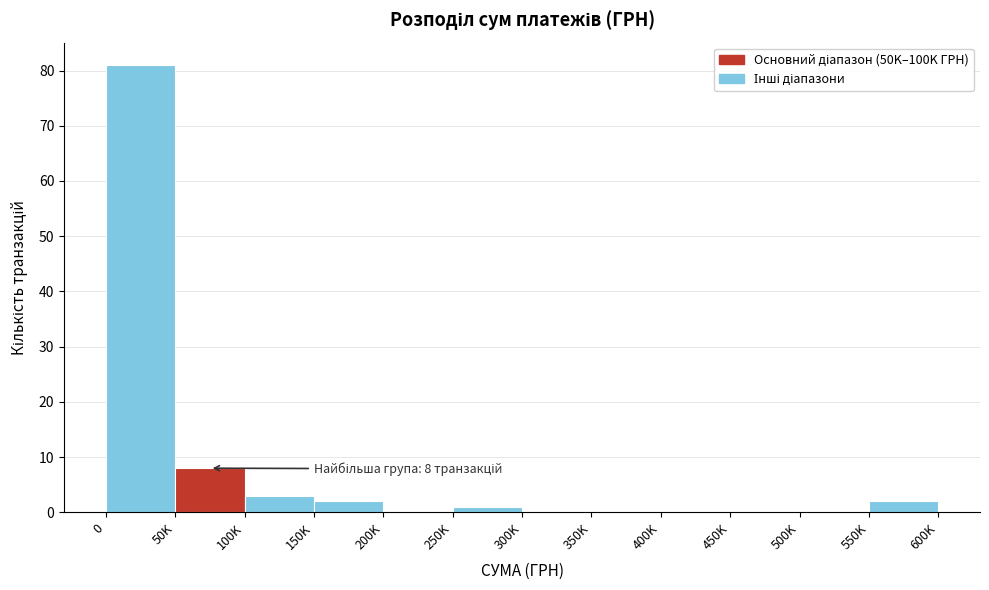

Reading right to left, what are all the values shown in this chart?

550K=2	500K=0	450K=0	400K=0	350K=0	300K=0	250K=1	200K=0	150K=2	100K=3	50K=8	0=81